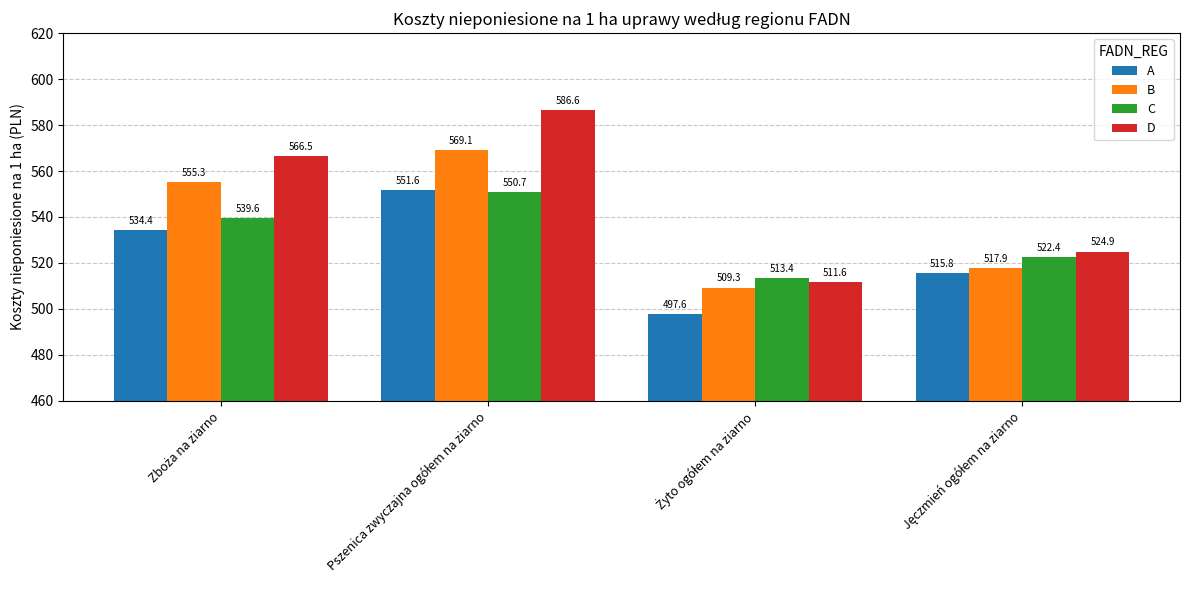

Are the bars grouped side by side (vs. stacked)?

Yes